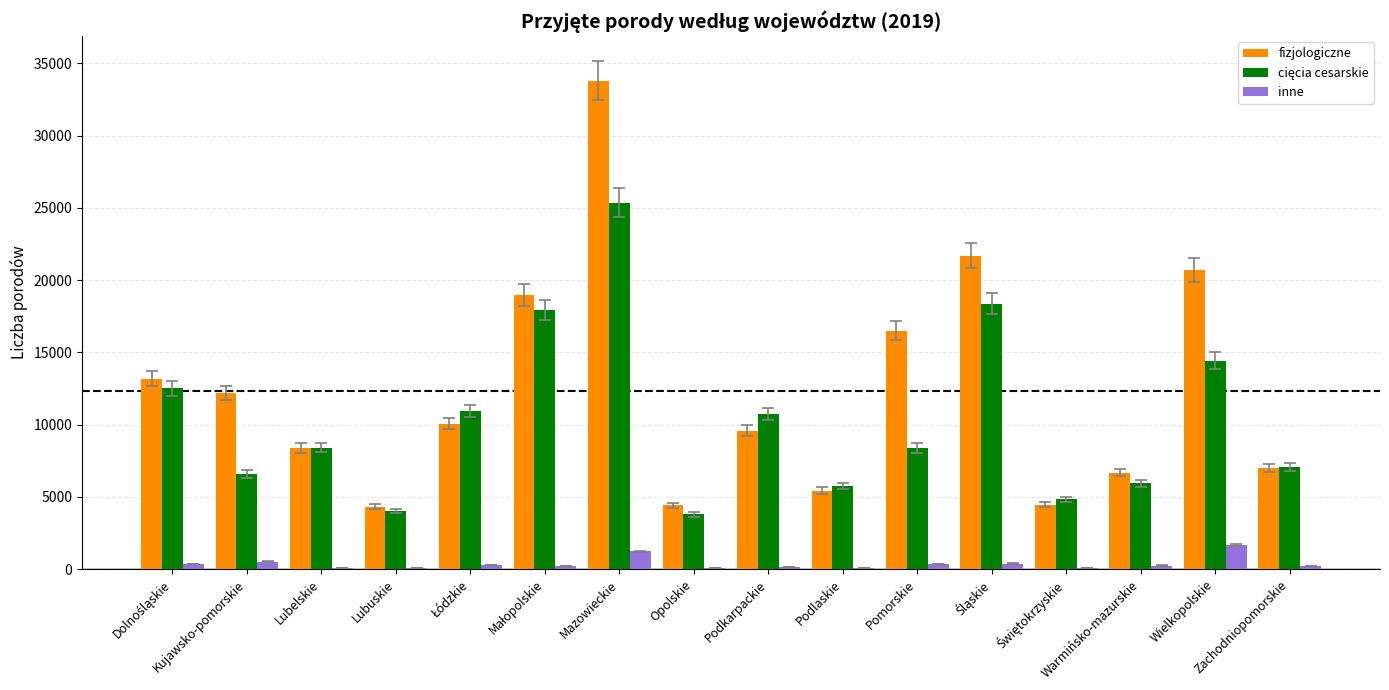

The inne series shows 376 at Pomorskie. True or false?

True